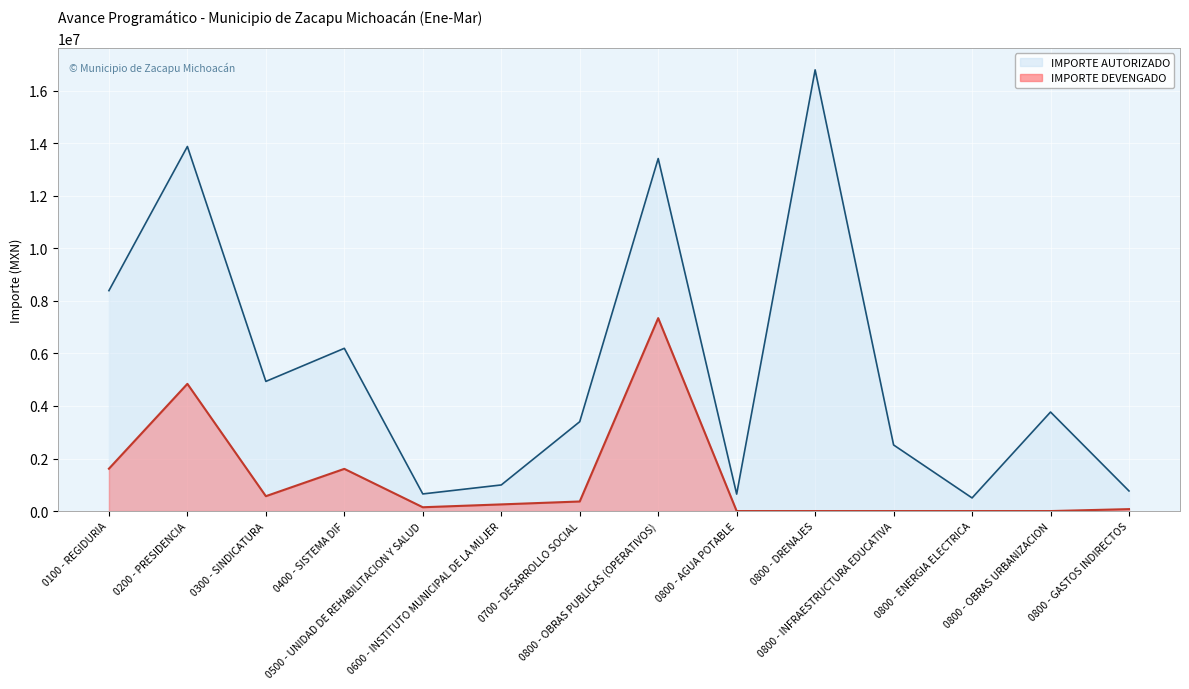

What is the difference between the maximum and second lowest values in the IMPORTE DEVENGADO series?

7344926.0